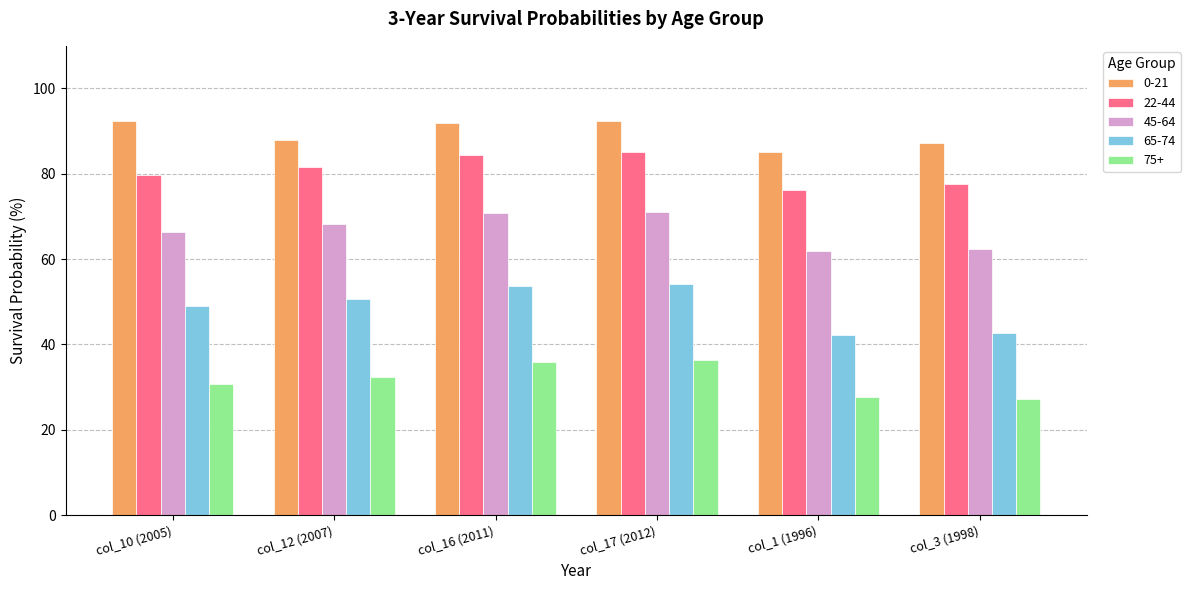

What is the label of the 5th bar from the left?

col_1 (1996)